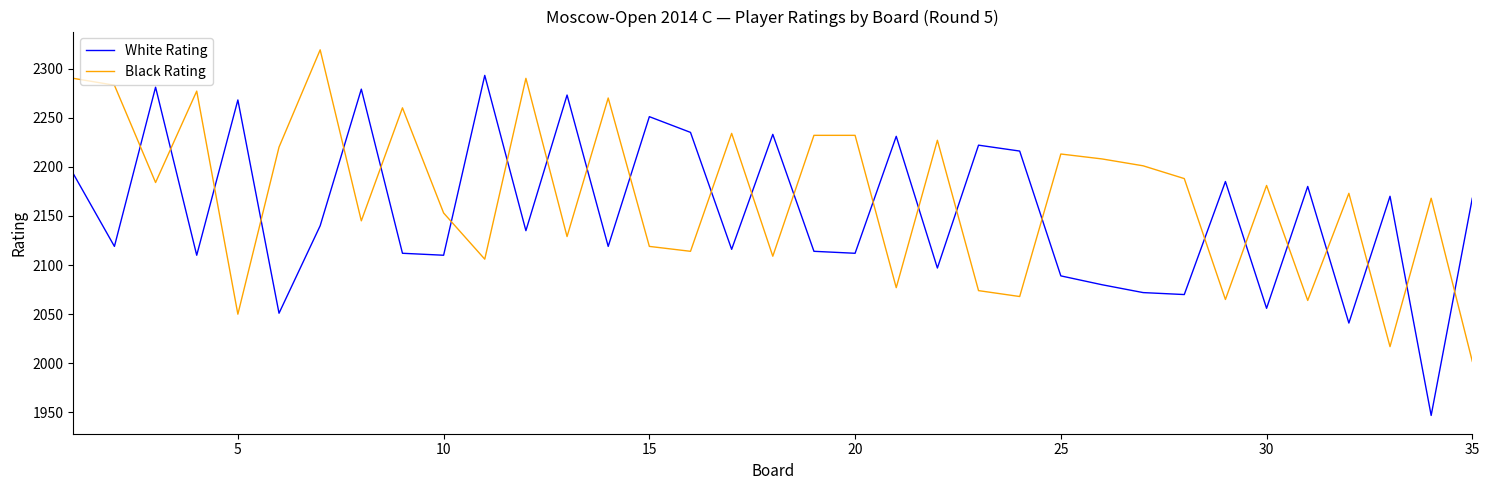

What is the difference between the maximum and minimum values in the Black Rating series?

317